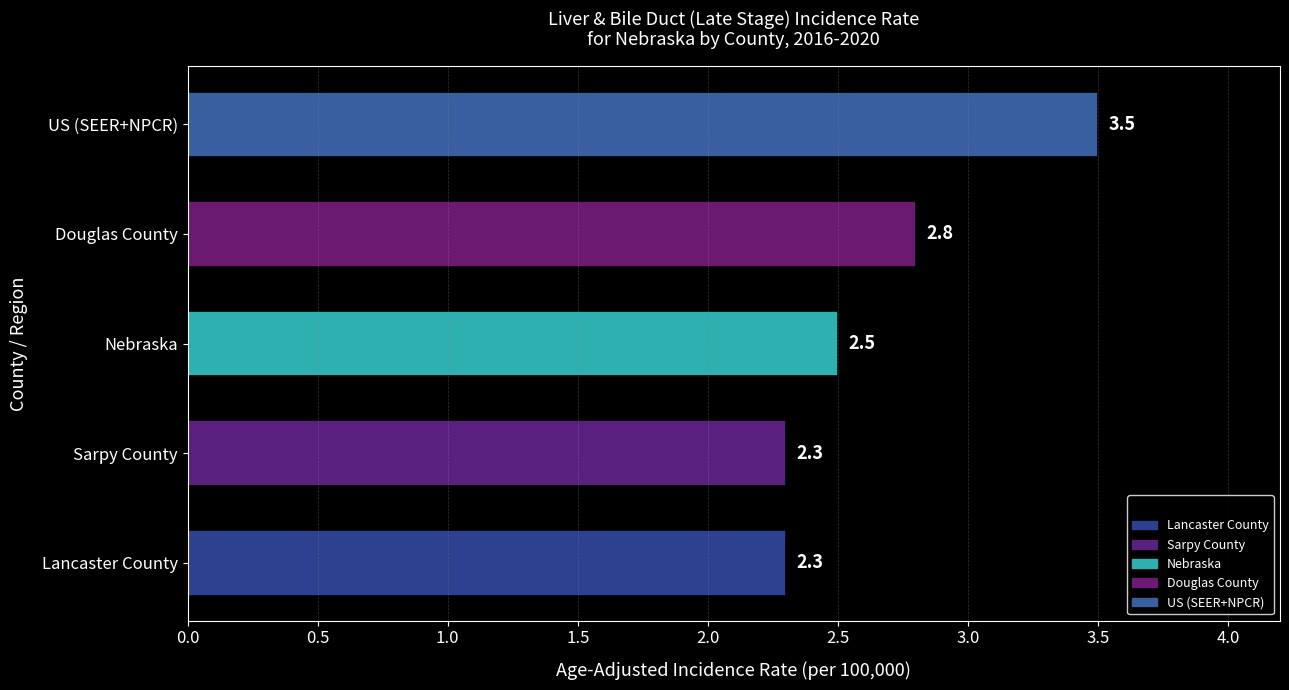

Is it true that the value at Sarpy County is 2.3?

True